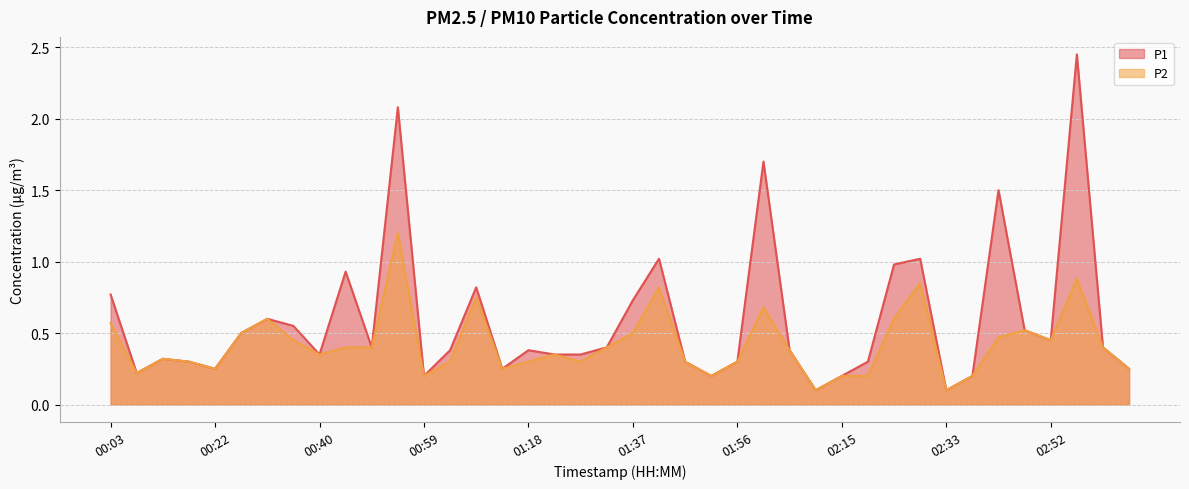

What position from the left is 00:54?

12